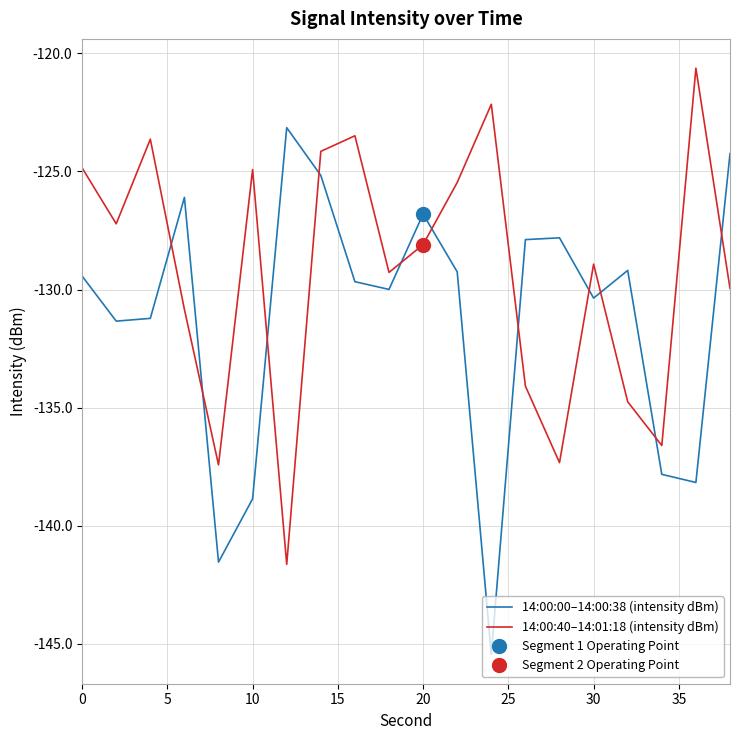

True or false: 14:00:00–14:00:38 (intensity dBm) and 14:00:40–14:01:18 (intensity dBm) cross at least once.

True